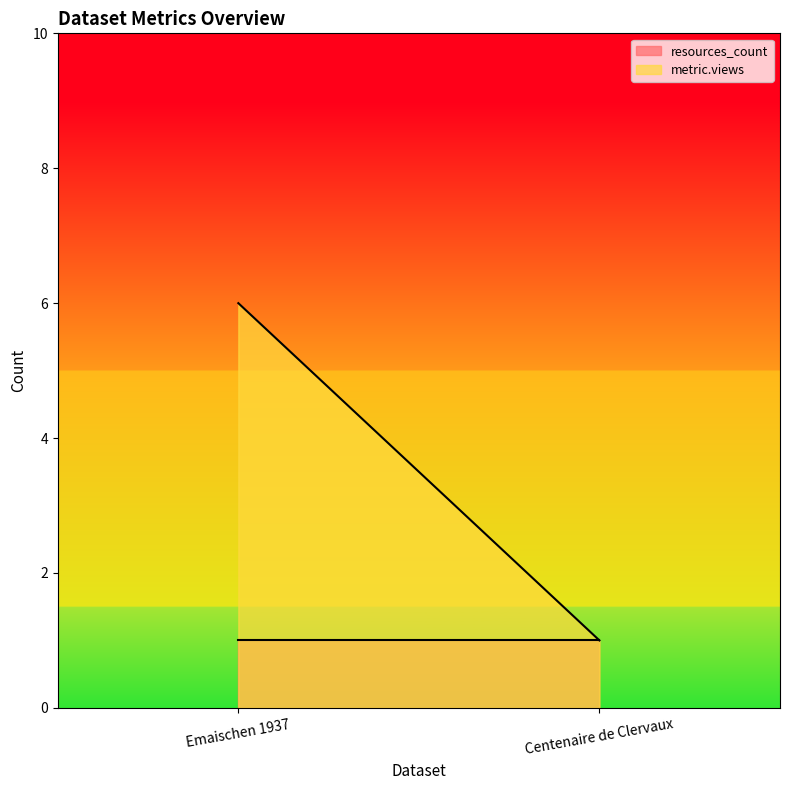

The metric.views series shows 0 at Centenaire de Clervaux. True or false?

False